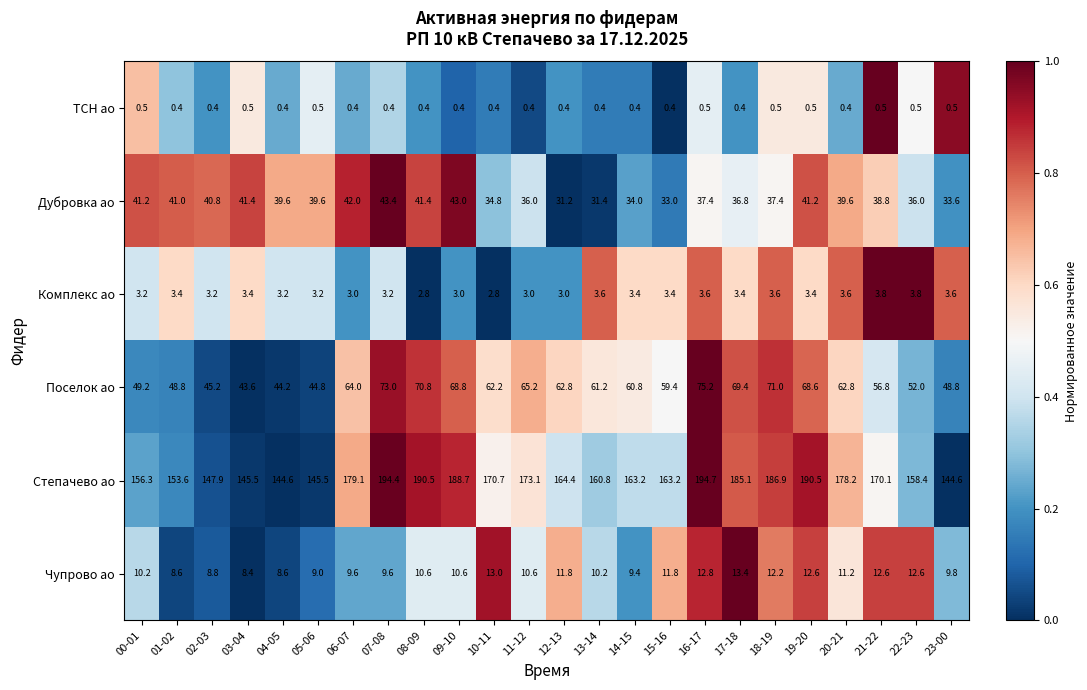

What is the maximum value for Поселок ао?

75.2